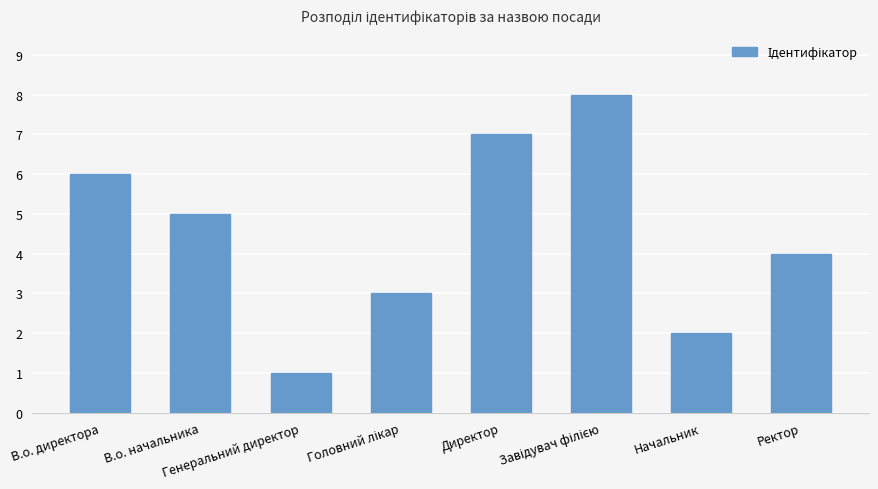

Between Генеральний директор and В.о. директора, which is larger?

В.о. директора